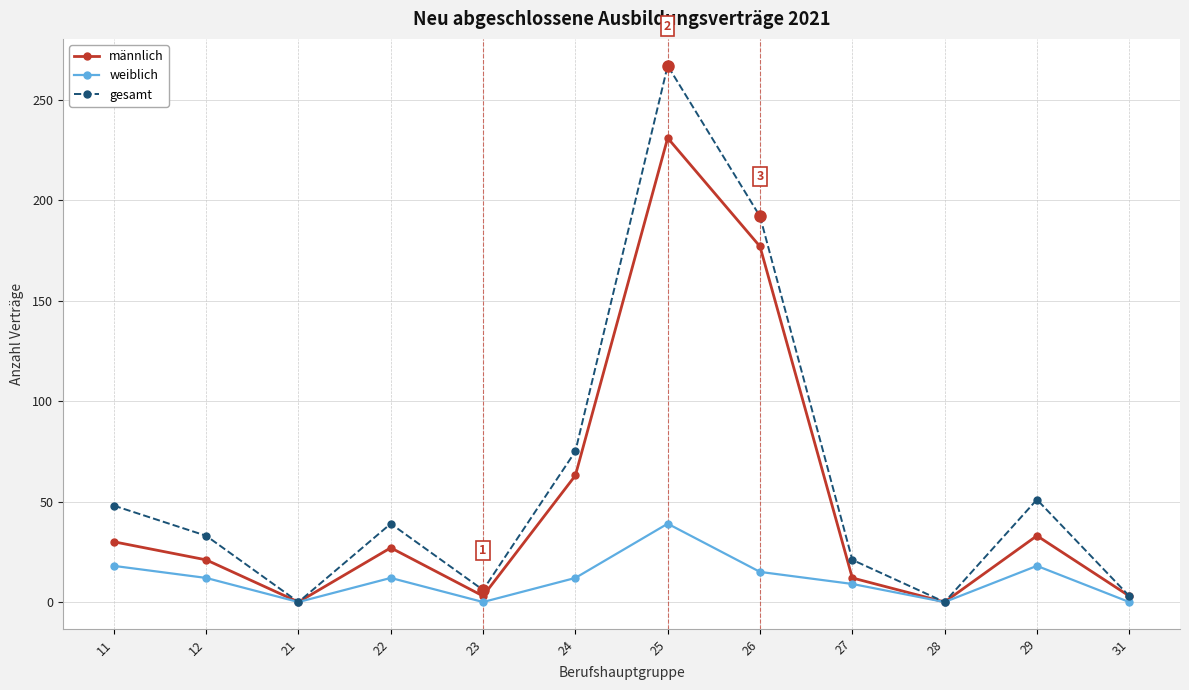

What is the sum of all männlich values?

600